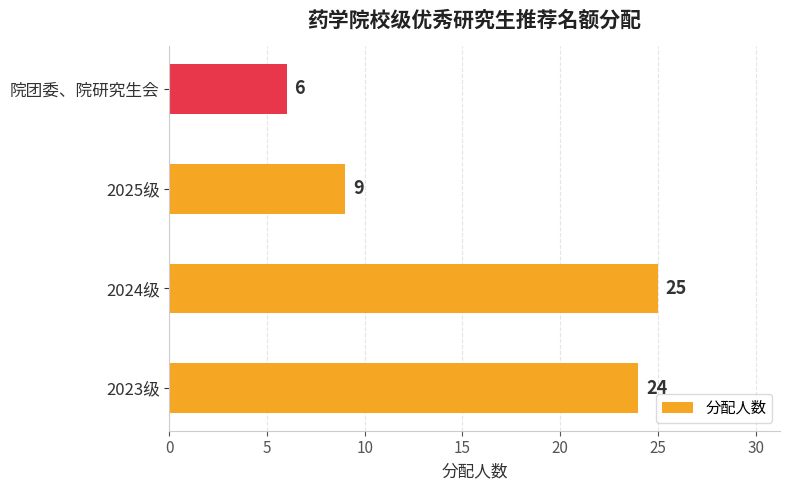

At which label is the value closest to 15?

2025级